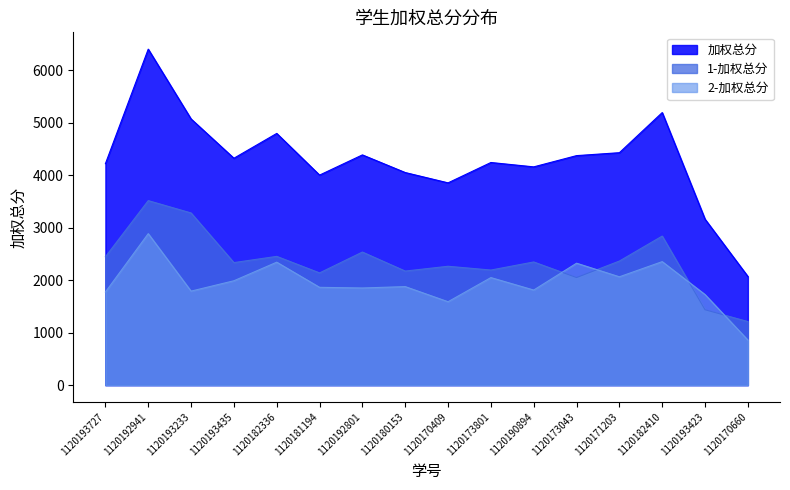

In 2-加权总分, how many points are higher than both neighbors (excluding endpoints)?

6